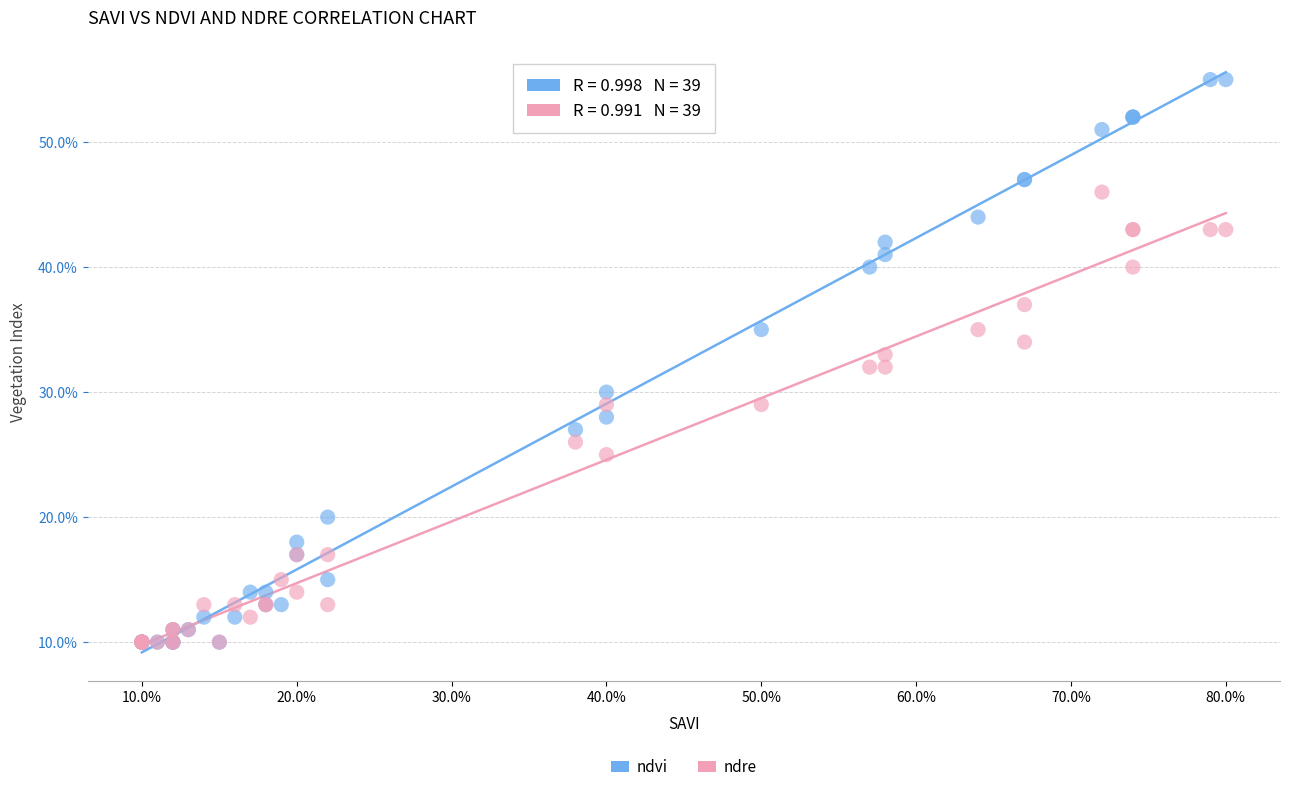

What are all the series names shown in the legend?

ndvi, ndre